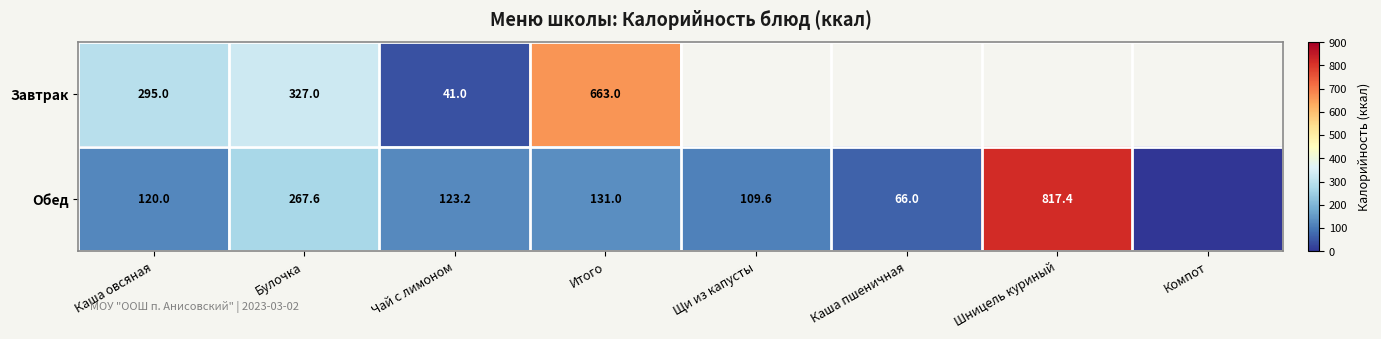

At how many categories does at least one series exceed 501?

2